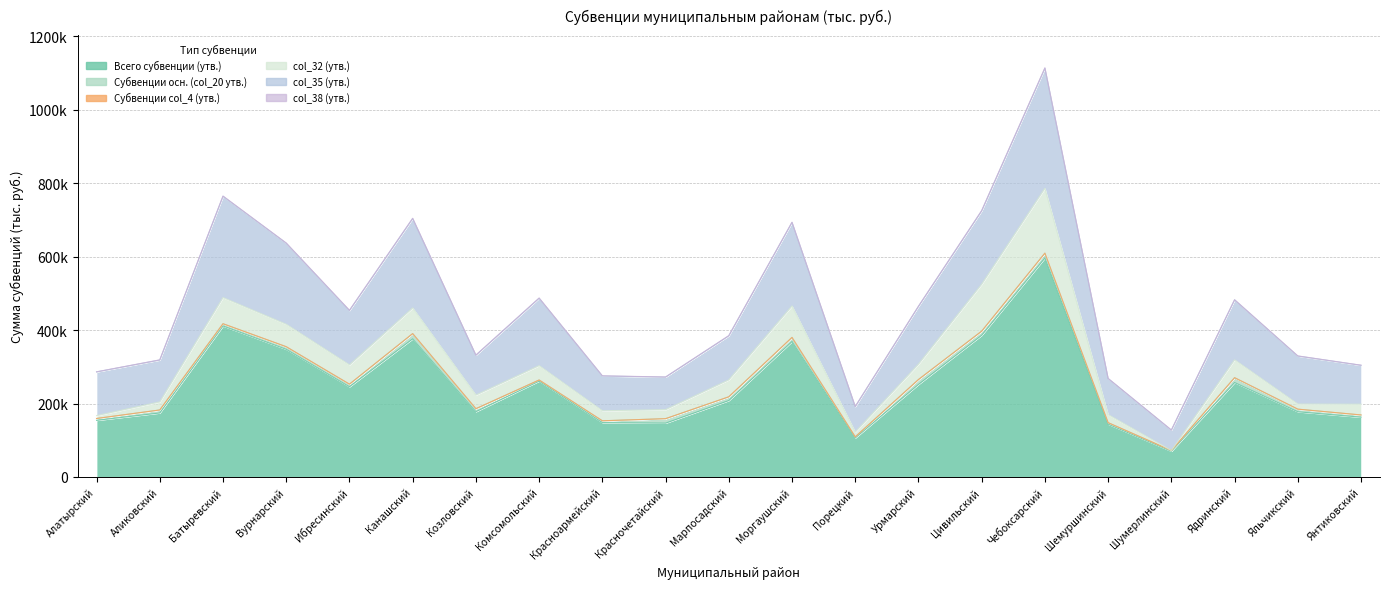

Which category has the lowest value across all series?

Шумерлинский